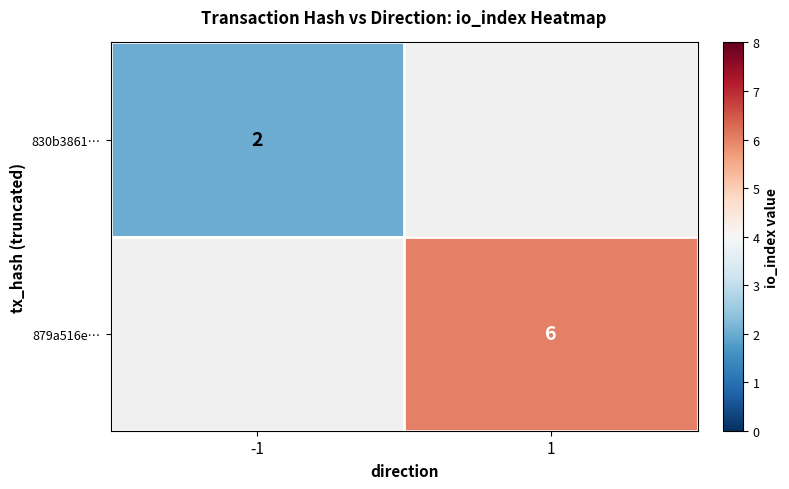

What is the minimum value shown in the chart?

2.0